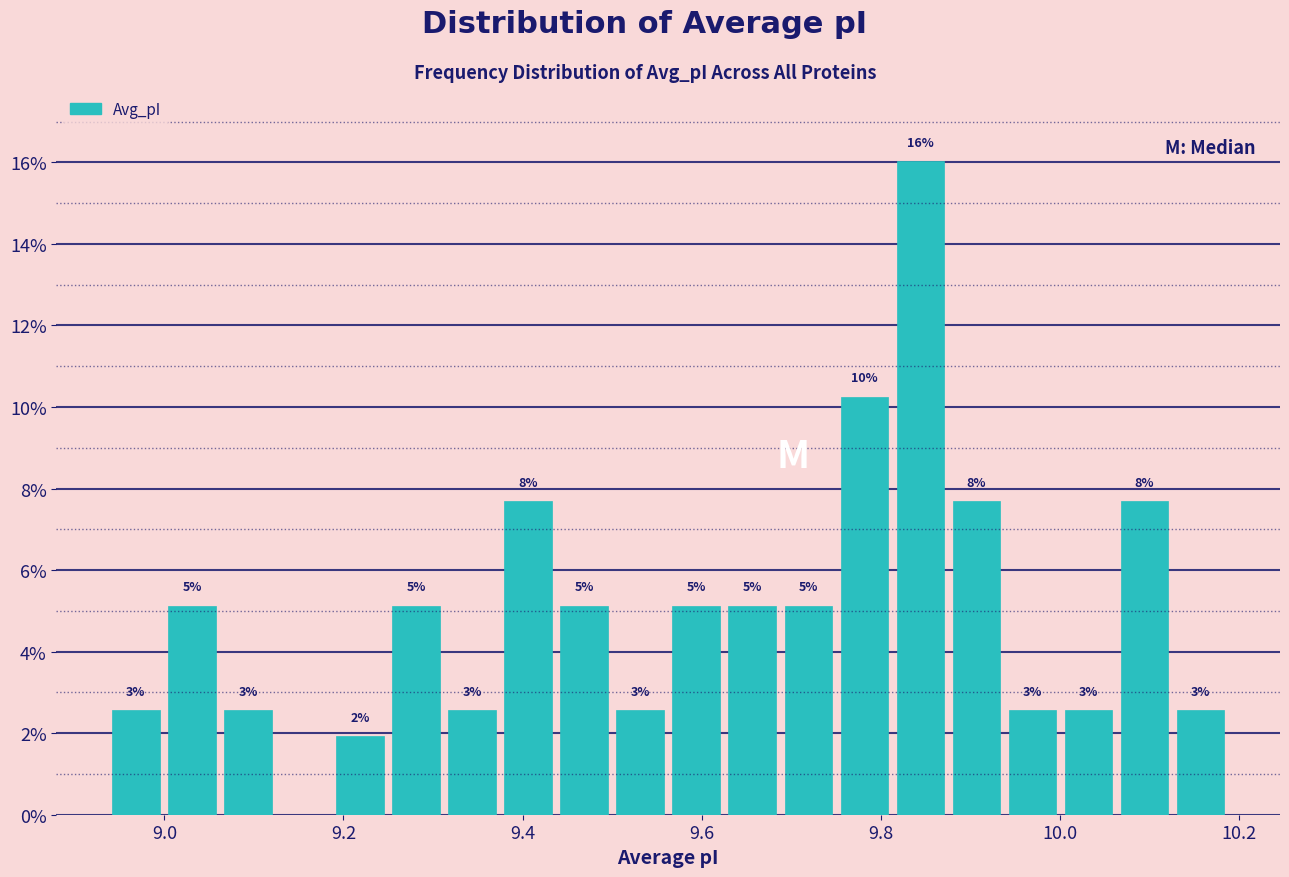

Read against the x-axis, roughly where is the centre of the tallest bar?

9.84